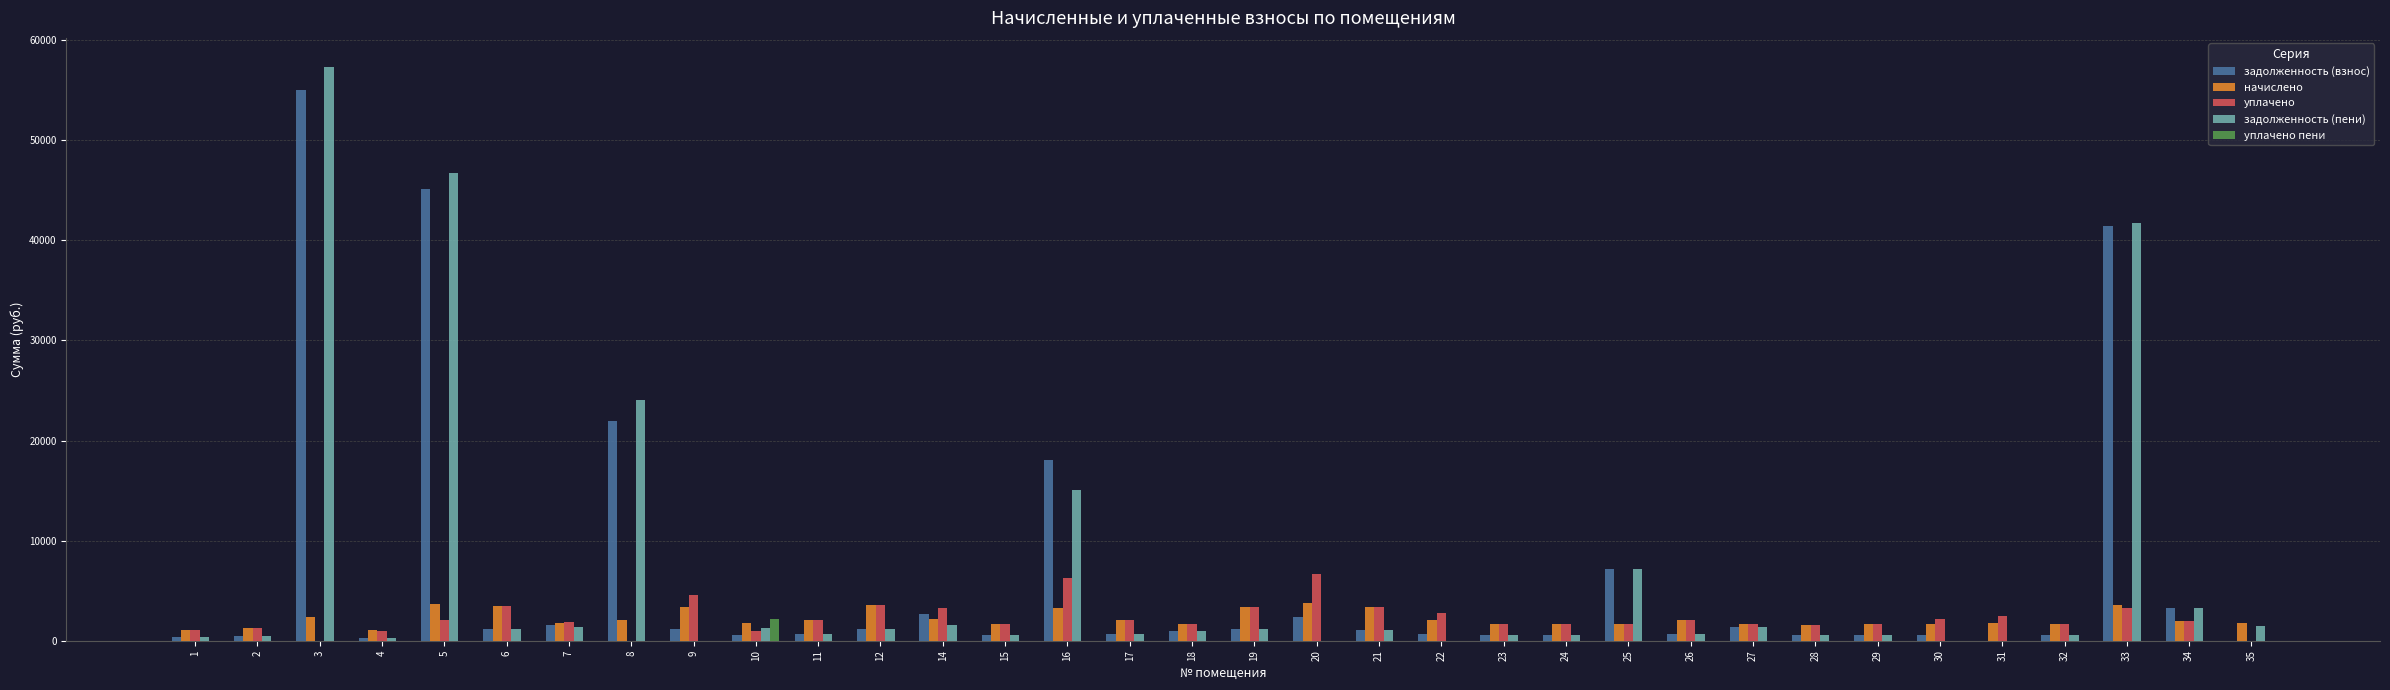

How many groups of bars are there?

34